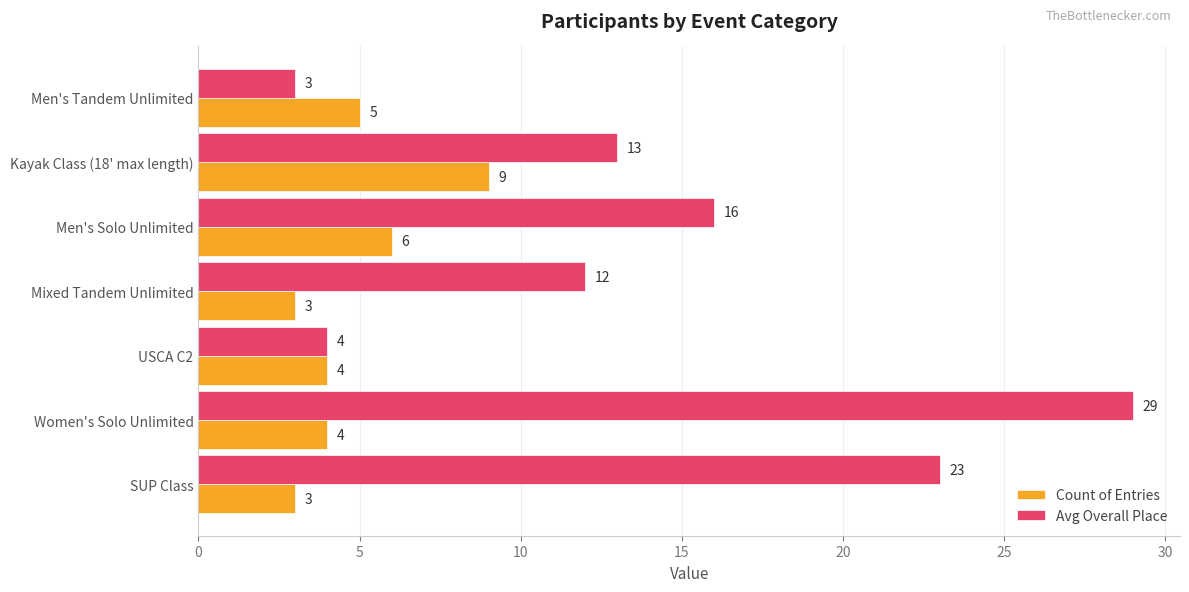

What is the spread (max minus min) of values at Women's Solo Unlimited?

25